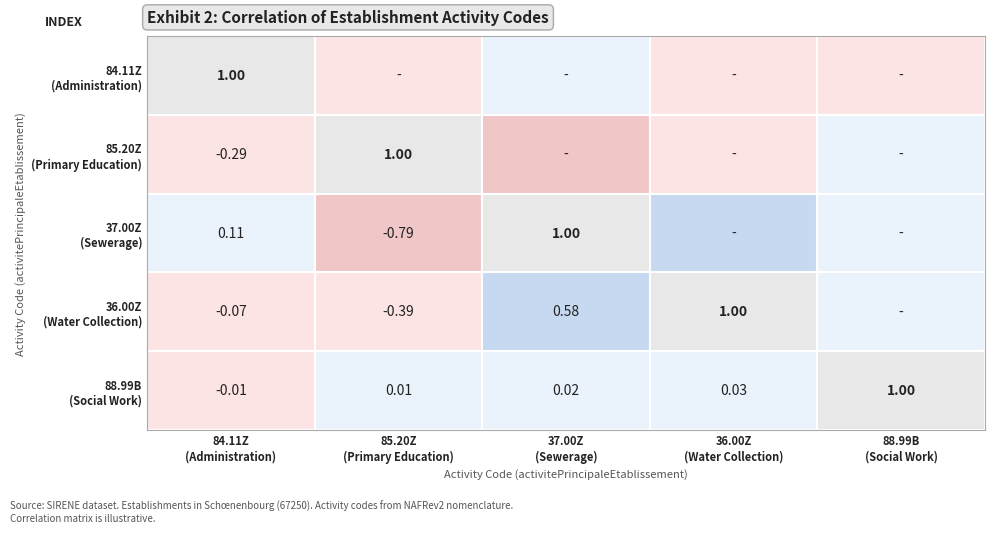

How many positive values does the 85.20Z series have?

1